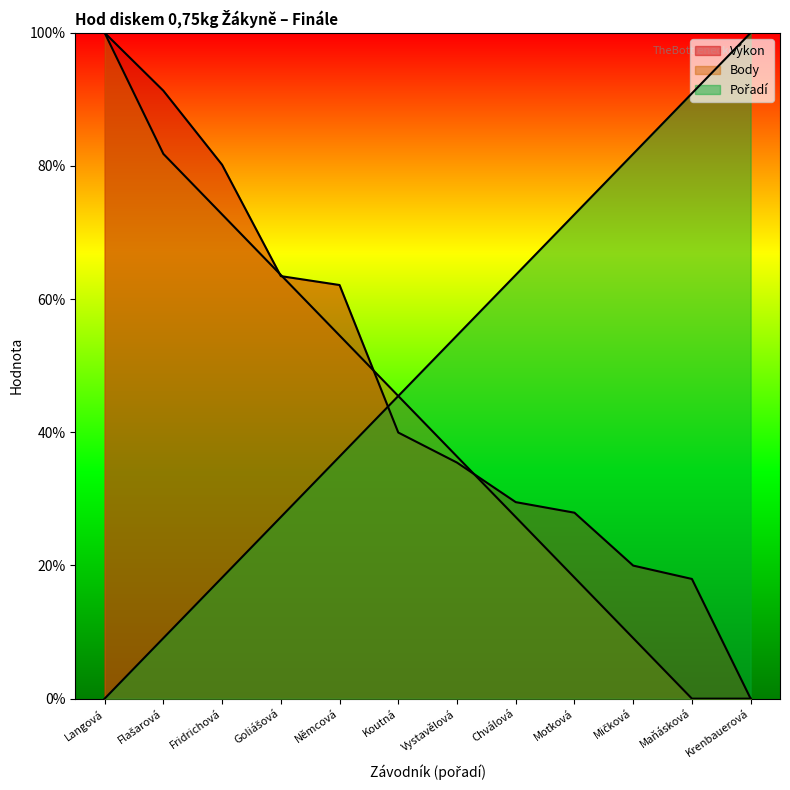

At which label does Body first exceed 45?

Langová